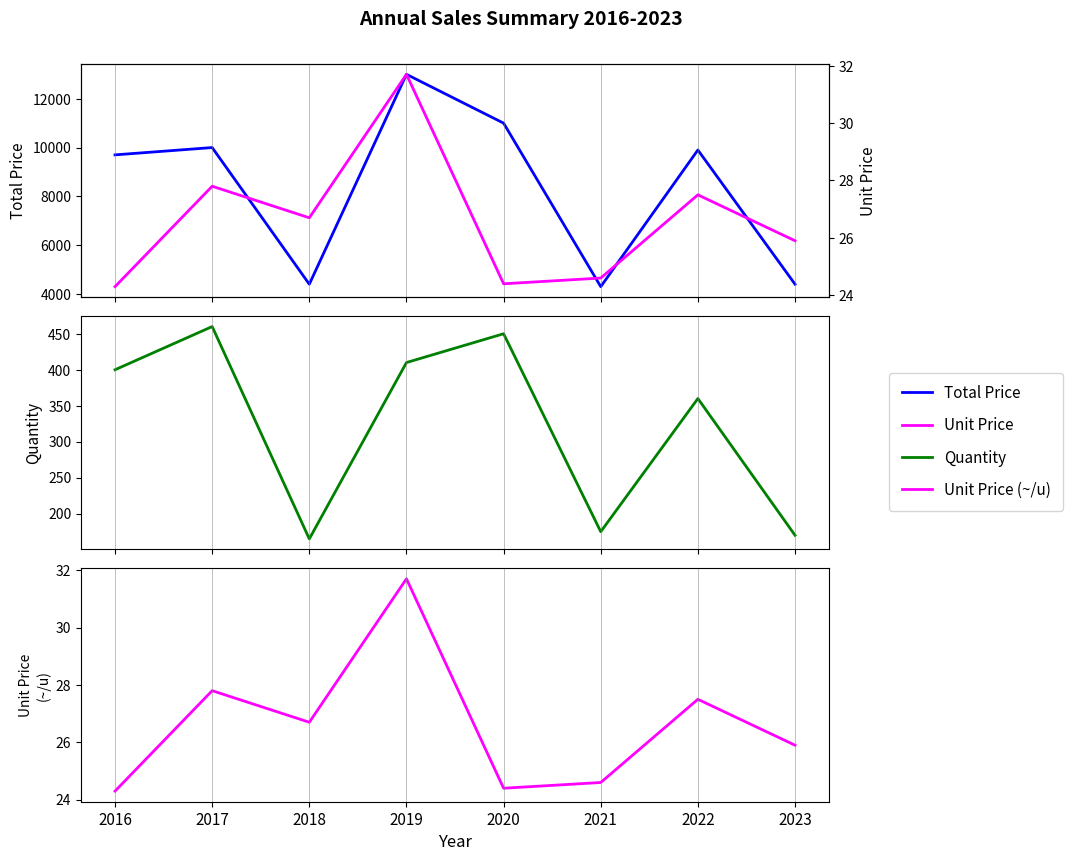

Is this an area chart (filled region under the line)?

No